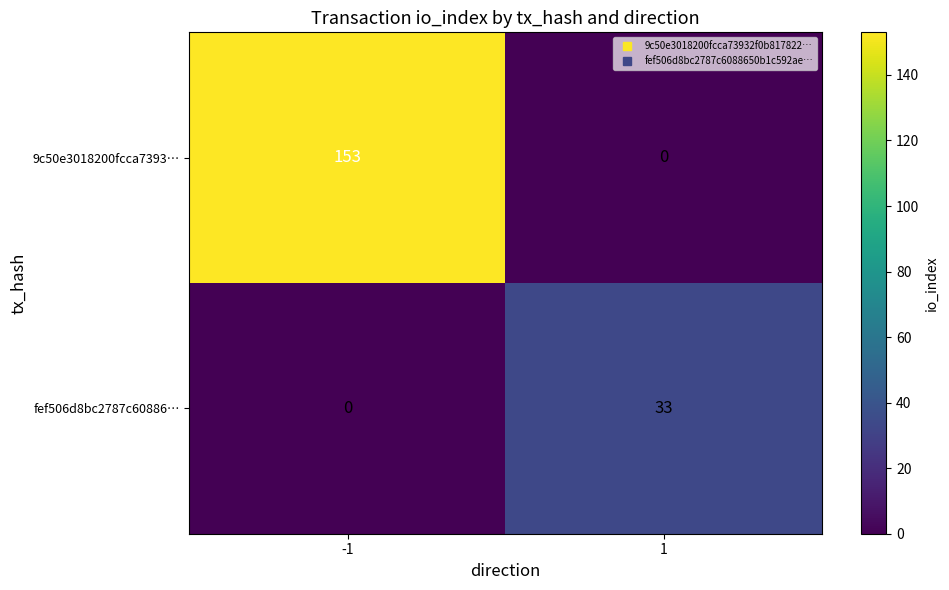

List the series in order of their peak value, lowest first.

fef506d8bc2787c60886…, 9c50e3018200fcca7393…